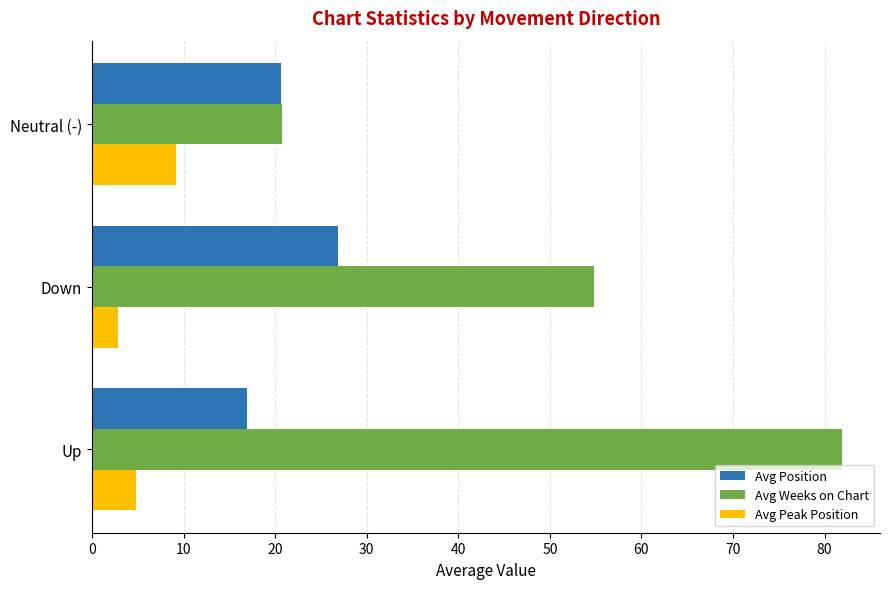

Is the value of Avg Position at Up greater than the value of Avg Peak Position at Neutral (-)?

Yes